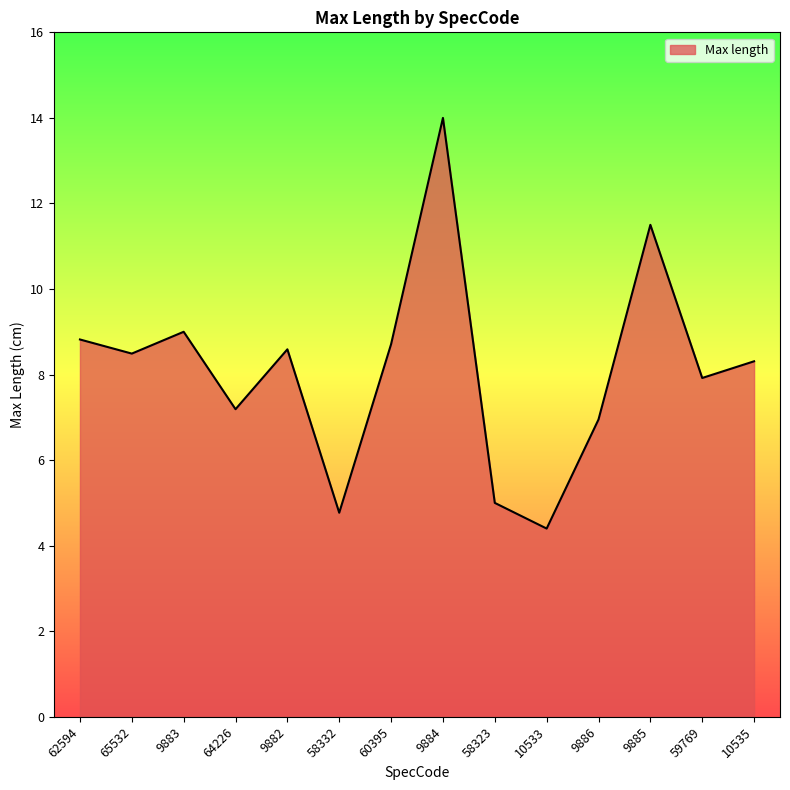

What position from the left is 9885?

12